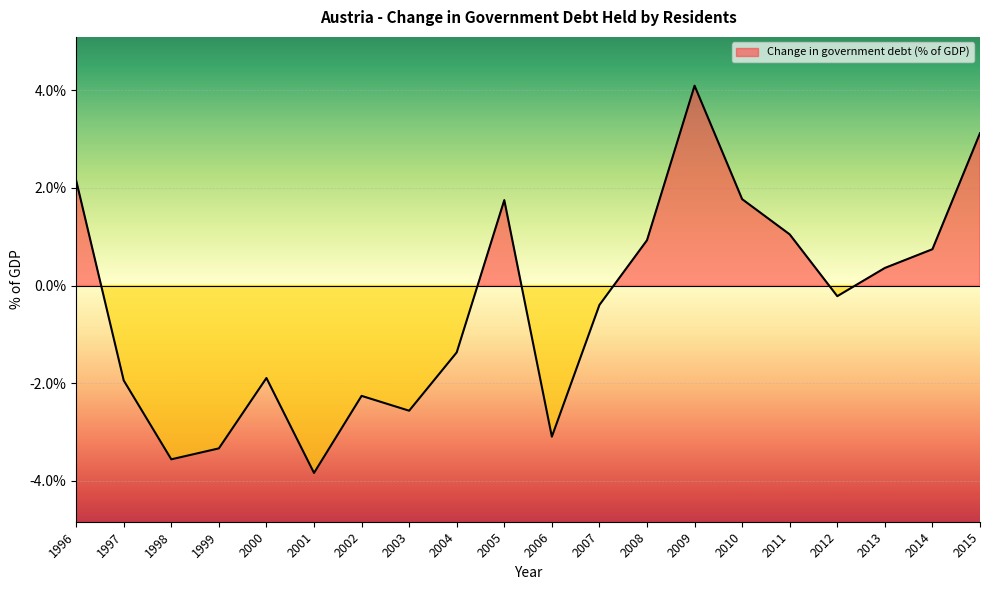

Reading right to left, extract all data points from this chart.

3.1	0.7	0.4	-0.2	1.0	1.8	4.1	0.9	-0.4	-3.1	1.8	-1.4	-2.6	-2.3	-3.8	-1.9	-3.3	-3.6	-1.9	2.2